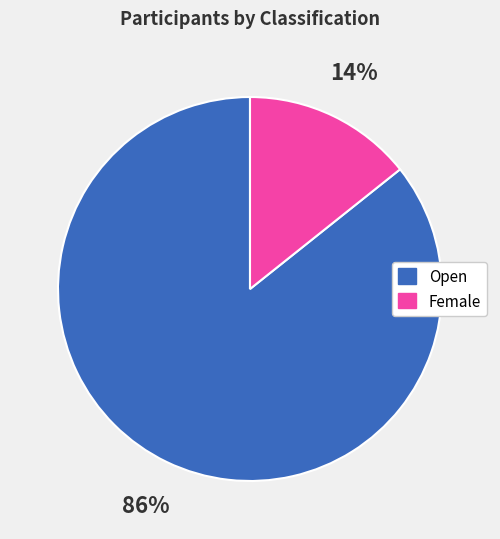

Is it true that Open is 86% of the pie?

True